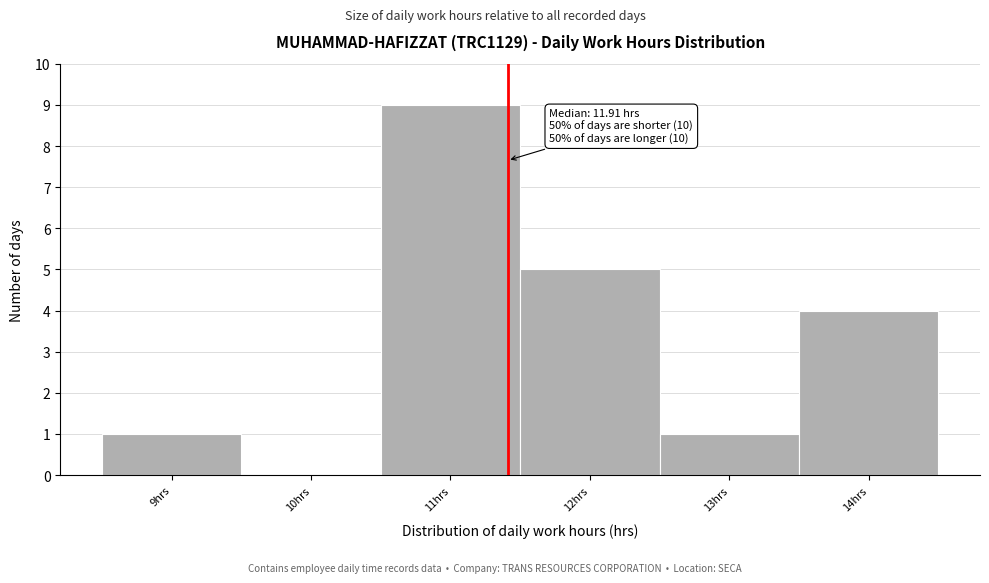

Reading right to left, what are all the values shown in this chart?

14hrs=4	13hrs=1	12hrs=5	11hrs=9	10hrs=0	9hrs=1